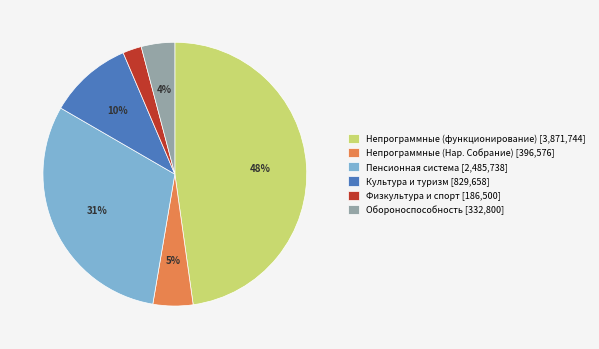

Approximately how many times larger is the value at Непрограммные (Нар. Собрание) [396,576] compared to Обороноспособность [332,800]?

1.2